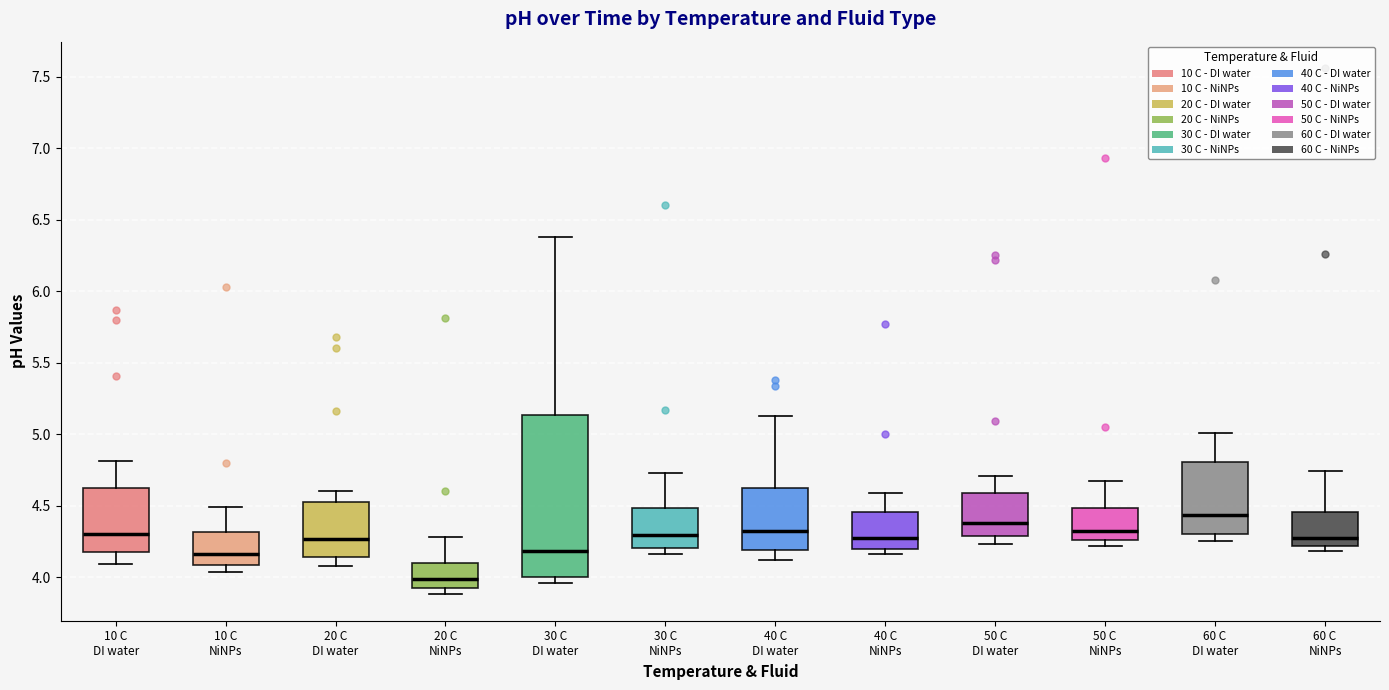

Reading left to right, read every box against the y-axis: the position of its median line, the range the box covers, and the ends of its whiskers. The values are not printed on the chart, so give them approximately, as read against the axis.

10 C DI water: median 4.30, box 4.20 to 4.60, whiskers 4.10 to 4.80
10 C NiNPs: median 4.15, box 4.10 to 4.30, whiskers 4.05 to 4.50
20 C DI water: median 4.25, box 4.15 to 4.55, whiskers 4.10 to 4.60
20 C NiNPs: median 4.00, box 3.95 to 4.10, whiskers 3.90 to 4.30
30 C DI water: median 4.20, box 4.00 to 5.15, whiskers 3.95 to 6.40
30 C NiNPs: median 4.30, box 4.20 to 4.50, whiskers 4.15 to 4.75
40 C DI water: median 4.35, box 4.20 to 4.65, whiskers 4.10 to 5.15
40 C NiNPs: median 4.30, box 4.20 to 4.45, whiskers 4.15 to 4.60
50 C DI water: median 4.40, box 4.30 to 4.60, whiskers 4.25 to 4.70
50 C NiNPs: median 4.35, box 4.25 to 4.50, whiskers 4.20 to 4.65
60 C DI water: median 4.45, box 4.30 to 4.80, whiskers 4.25 to 5.00
60 C NiNPs: median 4.30, box 4.20 to 4.45, whiskers 4.20 (just below the box's lower edge) to 4.75